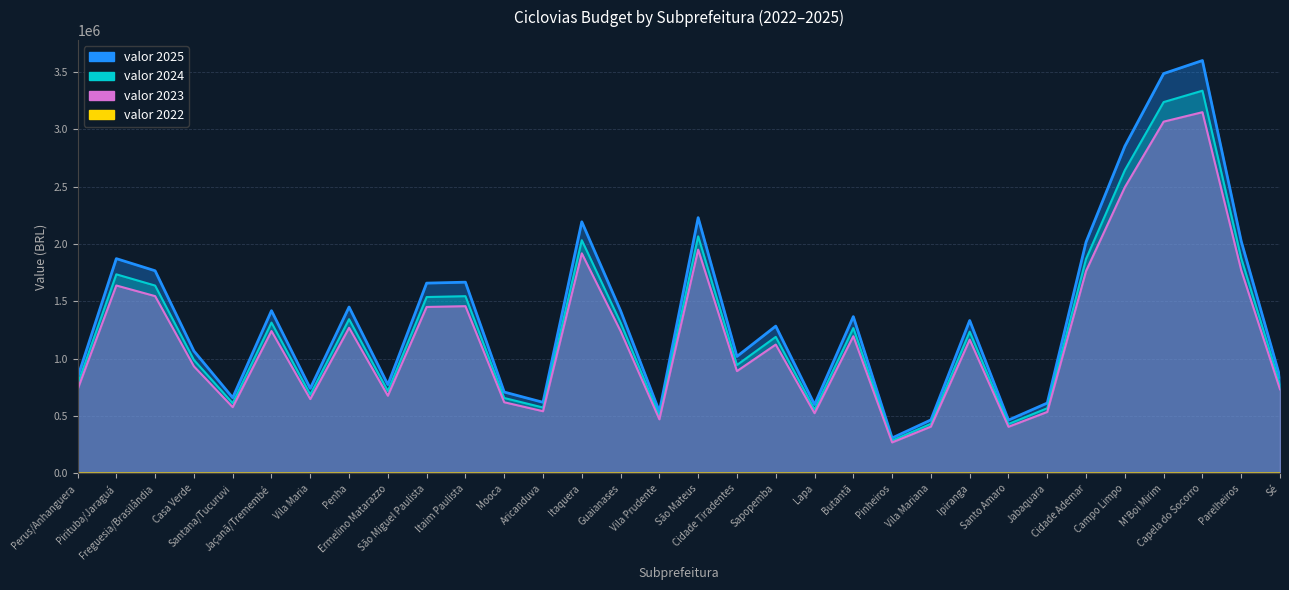

Reading right to left, extract all data points from this chart.

valor 2022: Sé=38	Parelheiros=92	Capela do Socorro=163	M'Boi Mirim=174	Campo Limpo=129	Cidade Ademar=91	Jabaquara=27	Santo Amaro=21	Ipiranga=60	Vila Mariana=21	Pinheiros=14	Butantã=62	Lapa=27	Sapopemba=58	Cidade Tiradentes=46	São Mateus=101	Vila Prudente=24	Guaianases=64	Itaquera=99	Aricanduva=28	Mooca=32	Itaim Paulista=75	São Miguel Paulista=75	Ermelino Matarazzo=35	Penha=66	Vila Maria=33	Jaçanã/Tremembé=64	Santana/Tucuruvi=30	Casa Verde=48	Freguesia/Brasilândia=80	Pirituba/Jaraguá=85	Perus/Anhanguera=38
valor 2023: Sé=733365	Parelheiros=1770800	Capela do Socorro=3148247	M'Boi Mirim=3065973	Campo Limpo=2494467	Cidade Ademar=1764050	Jabaquara=535740	Santo Amaro=406526	Ipiranga=1165636	Vila Mariana=407793	Pinheiros=270224	Butantã=1195751	Lapa=524831	Sapopemba=1122940	Cidade Tiradentes=891647	São Mateus=1950220	Vila Prudente=471348	Guaianases=1240061	Itaquera=1918114	Aricanduva=542059	Mooca=620265	Itaim Paulista=1457589	São Miguel Paulista=1450847	Ermelino Matarazzo=676981	Penha=1268983	Vila Maria=647936	Jaçanã/Tremembé=1240628	Santana/Tucuruvi=577550	Casa Verde=933205	Freguesia/Brasilândia=1545274	Pirituba/Jaraguá=1637907	Perus/Anhanguera=730977
valor 2024: Sé=776983	Parelheiros=1875930	Capela do Socorro=3335595	M'Boi Mirim=3236491	Campo Limpo=2643028	Cidade Ademar=1869287	Jabaquara=568199	Santo Amaro=430755	Ipiranga=1235276	Vila Mariana=432148	Pinheiros=286296	Butantã=1266838	Lapa=556199	Sapopemba=1189875	Cidade Tiradentes=944836	São Mateus=2066253	Vila Prudente=499713	Guaianases=1314015	Itaquera=2032500	Aricanduva=574368	Mooca=657266	Itaim Paulista=1544692	São Miguel Paulista=1537276	Ermelino Matarazzo=717307	Penha=1344265	Vila Maria=686922	Jaçanã/Tremembé=1314638	Santana/Tucuruvi=611843	Casa Verde=988986	Freguesia/Brasilândia=1637236	Pirituba/Jaraguá=1735222	Perus/Anhanguera=774357
valor 2025: Sé=838242	Parelheiros=2023671	Capela do Socorro=3598547	M'Boi Mirim=3484768	Campo Limpo=2851452	Cidade Ademar=2016797	Jabaquara=613324	Santo Amaro=464735	Ipiranga=1332814	Vila Mariana=466267	Pinheiros=308845	Butantã=1366665	Lapa=600124	Sapopemba=1283738	Cidade Tiradentes=1019394	São Mateus=2229128	Vila Prudente=539288	Guaianases=1417694	Itaquera=2192866	Aricanduva=619676	Mooca=709131	Itaim Paulista=1666674	São Miguel Paulista=1658516	Ermelino Matarazzo=773877	Penha=1450102	Vila Maria=741320	Jaçanã/Tremembé=1418379	Santana/Tucuruvi=660033	Casa Verde=1067092	Freguesia/Brasilândia=1766306	Pirituba/Jaraguá=1871925	Perus/Anhanguera=835332